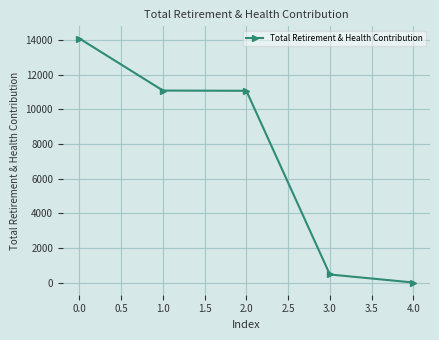

Is this an area chart (filled region under the line)?

No